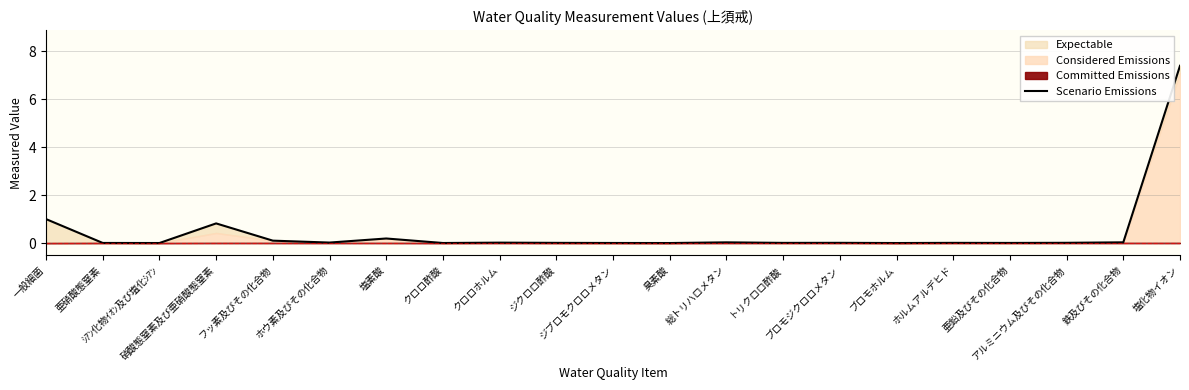

What position from the left is アルミニウム及びその化合物?

19